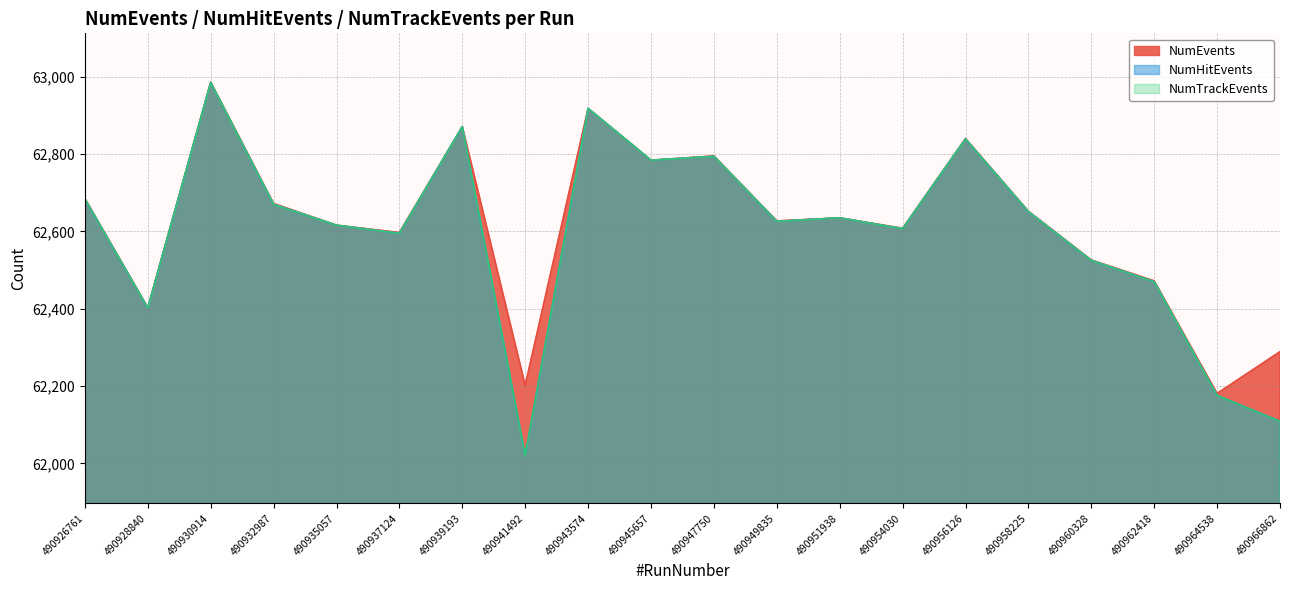

What is the average value of the NumHitEvents series?

62599